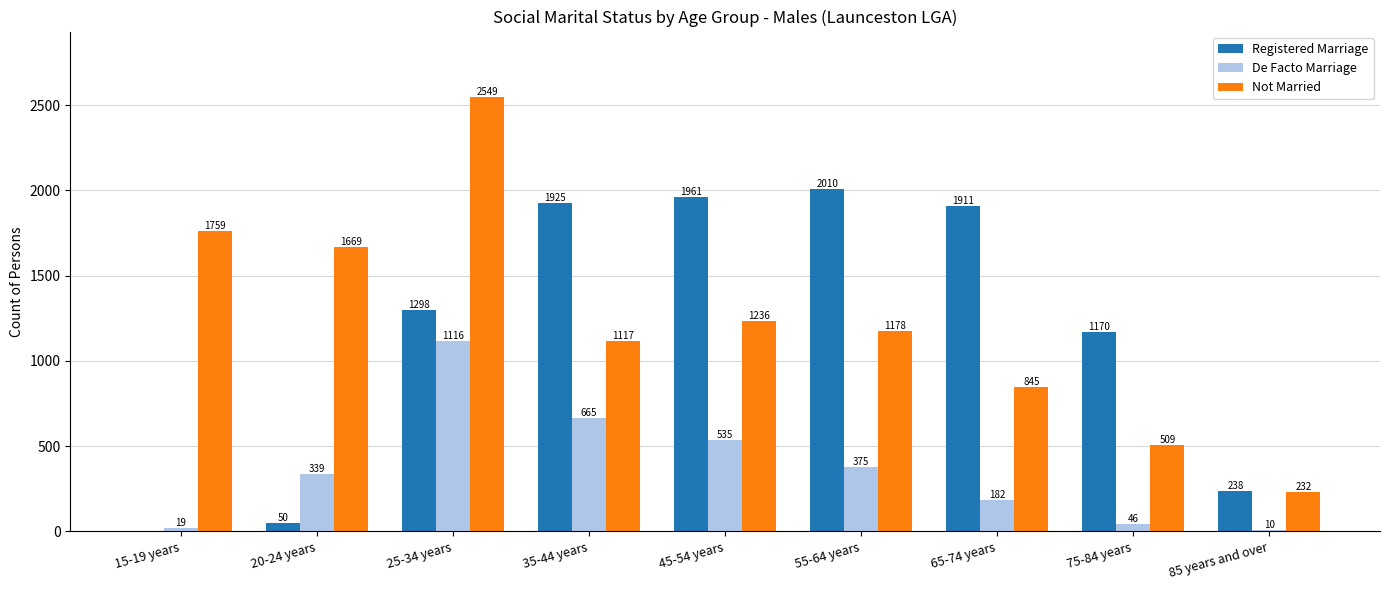

What is the greatest value displayed?

2549